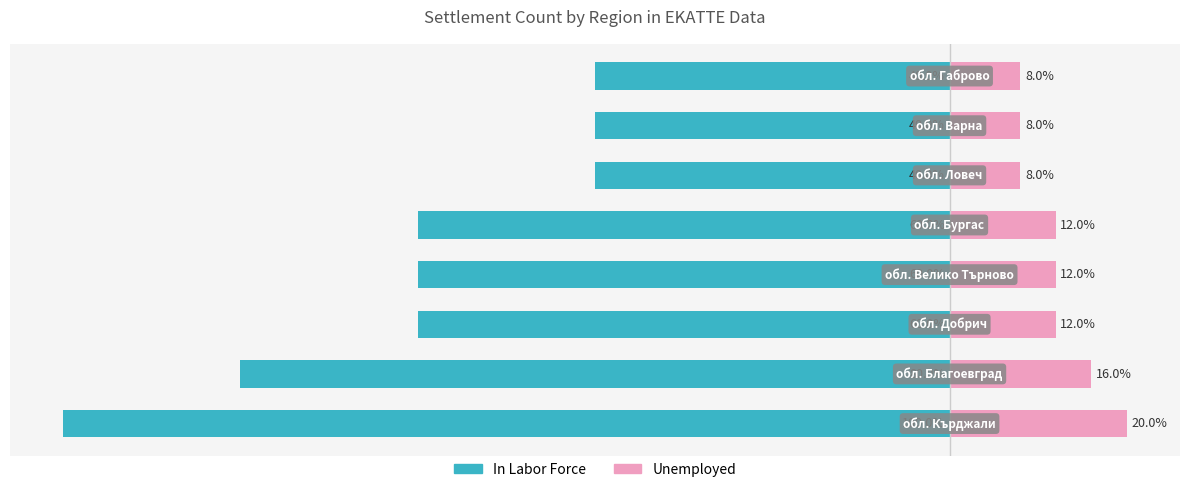

What value does the Unemployed series have at 5, to the nearest 10?

10